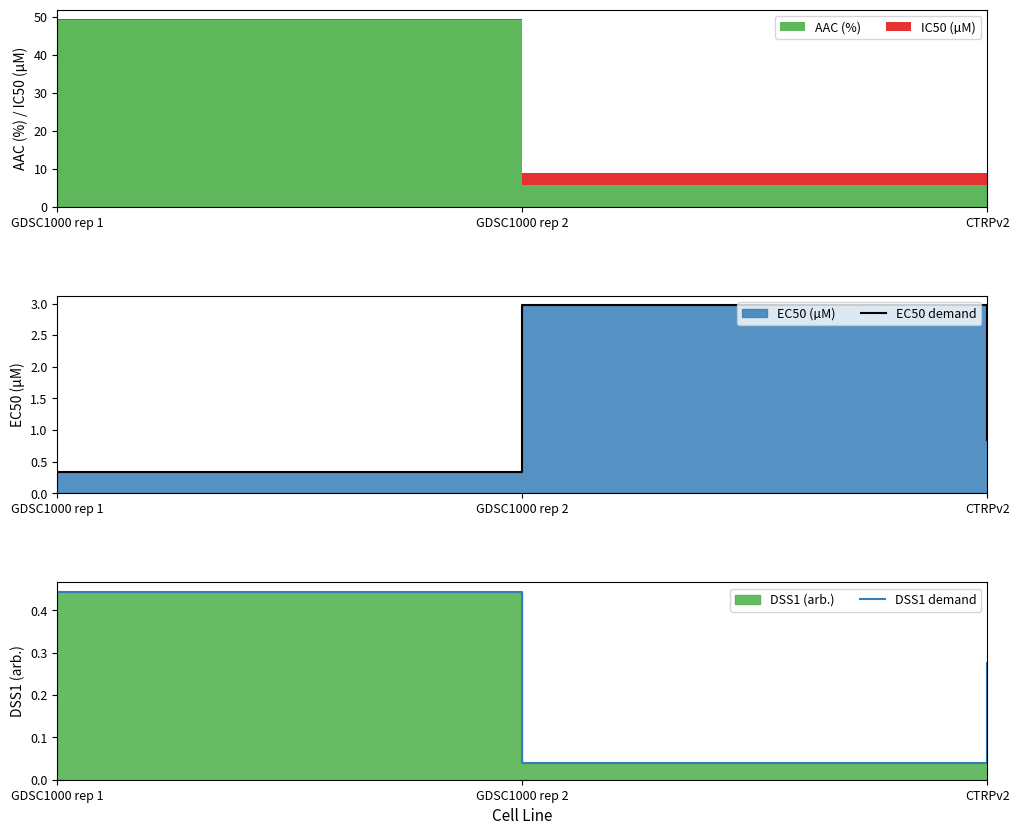

Is it true that DSS1 demand equals 0.0 at GDSC1000 rep 2?

True